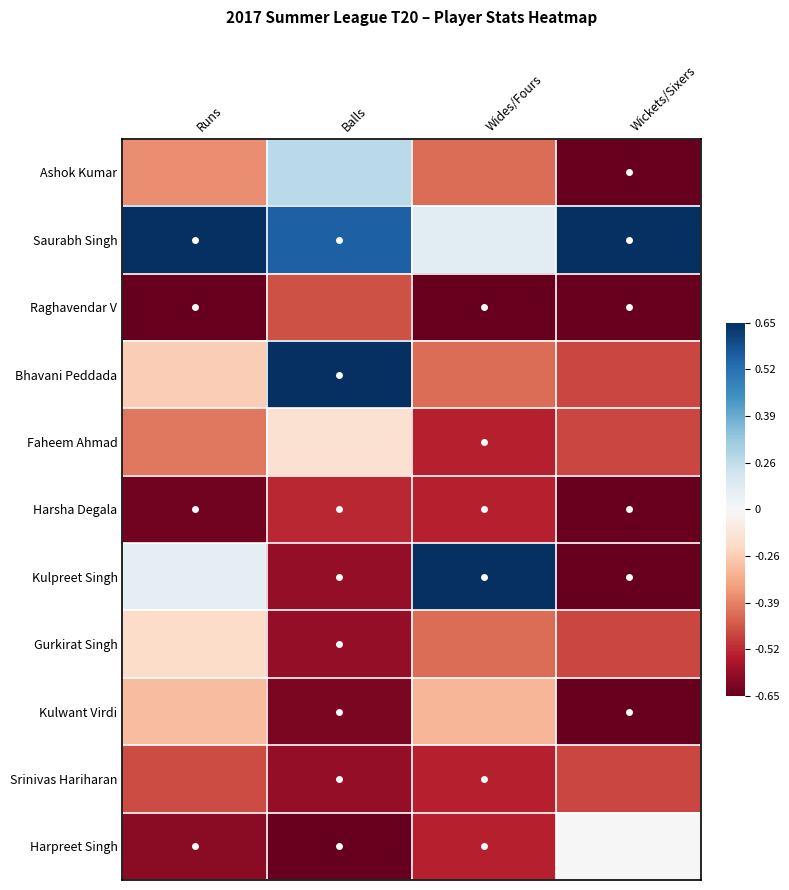

Which series has the largest range (max minus min)?

Kulpreet Singh